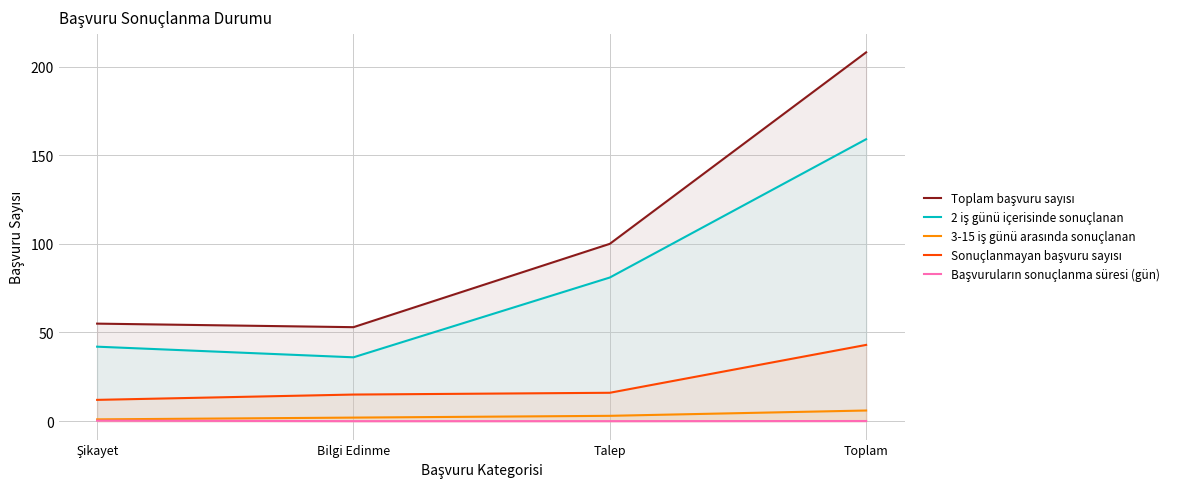

What is the difference between the Başvuruların sonuçlanma süresi (gün) values at Toplam and Şikayet?

0.2